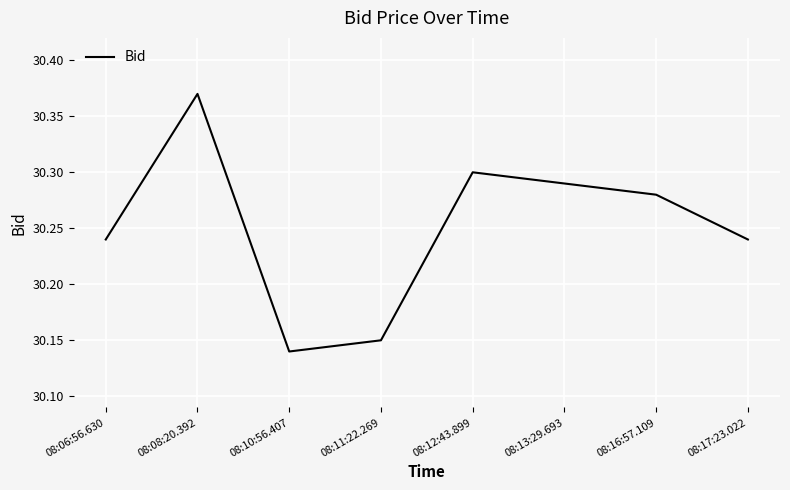

Which category has the highest value across all series?

08:08:20.392